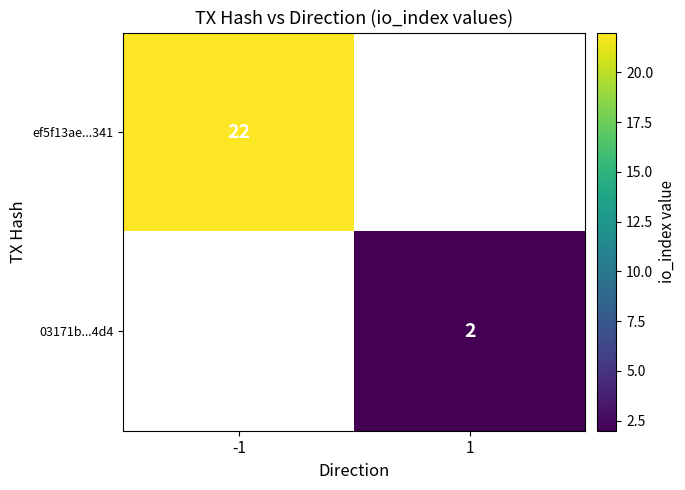

The 03171b...4d4 series shows 2 at 1. True or false?

True